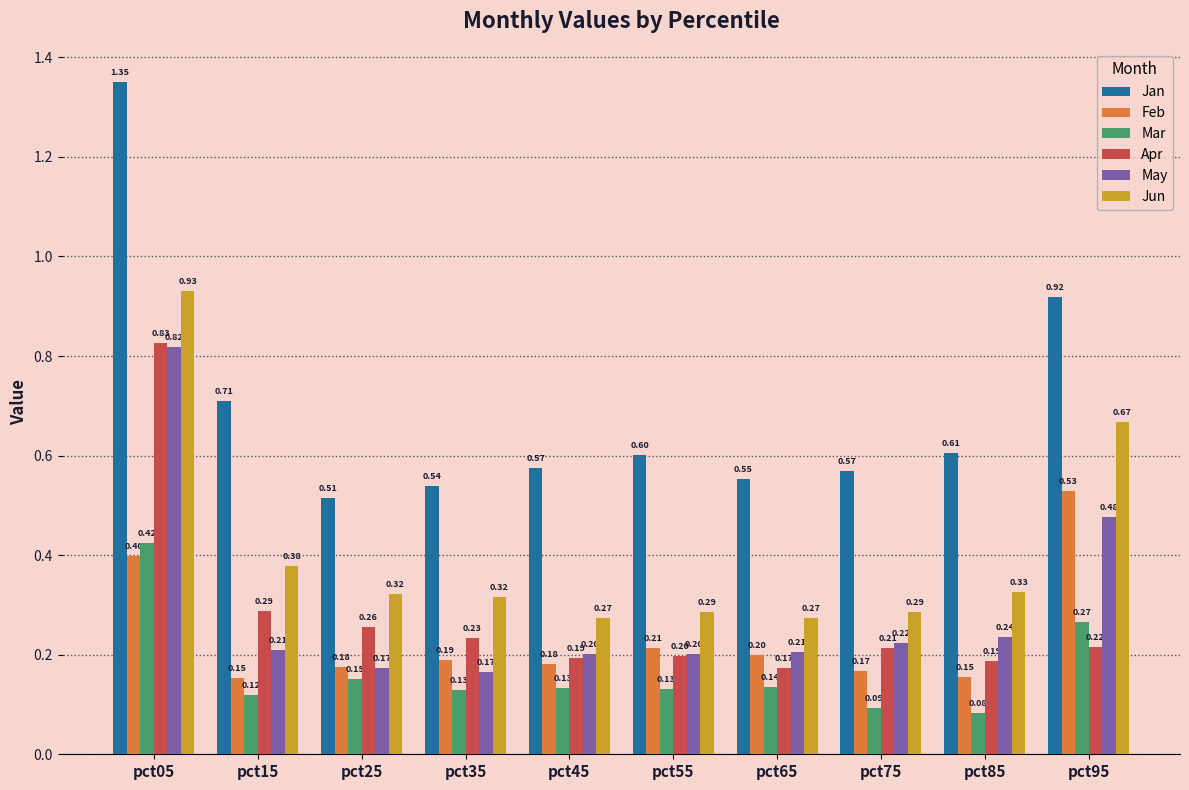

Is it true that Apr equals 0.1 at pct45?

False